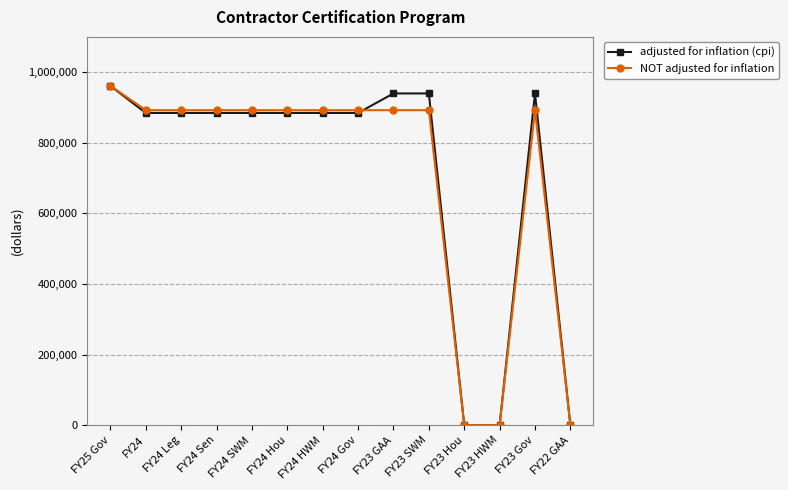

What is the total value across all series at FY25 Gov?

1922648